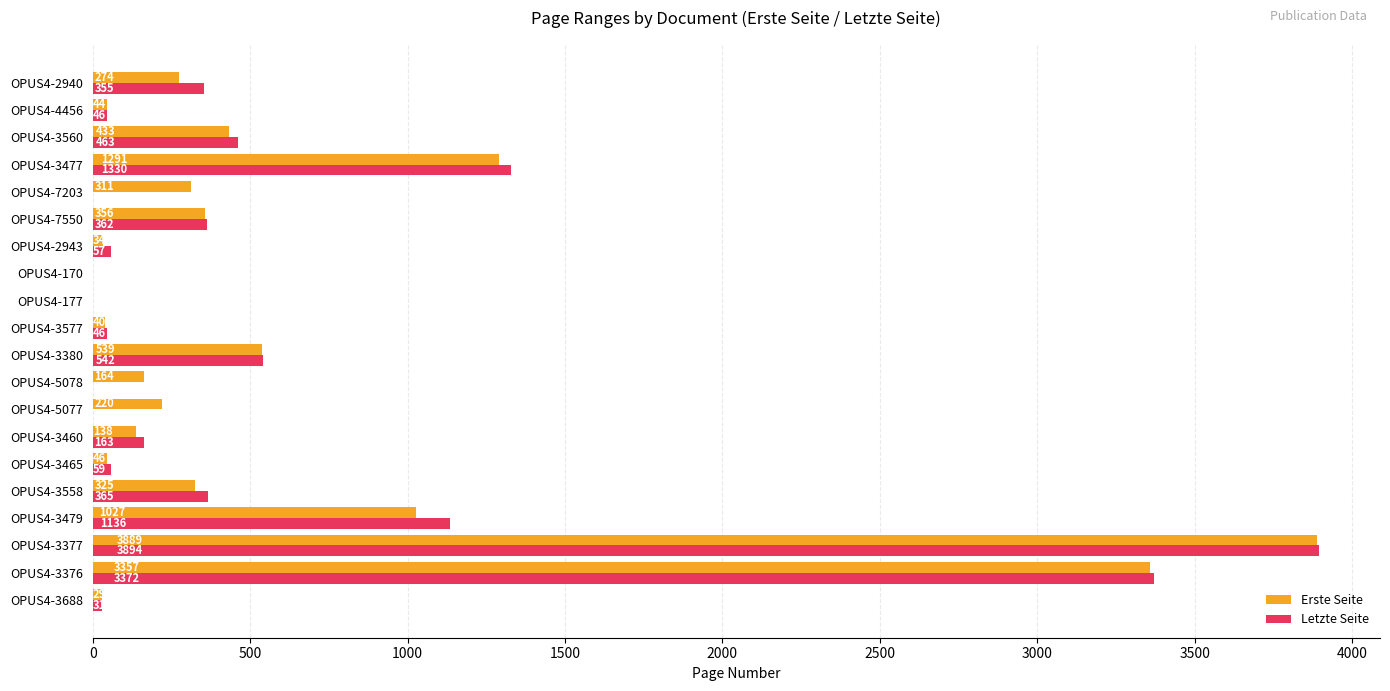

Which series changed the most between OPUS4-3688 and OPUS4-2940?

Letzte Seite